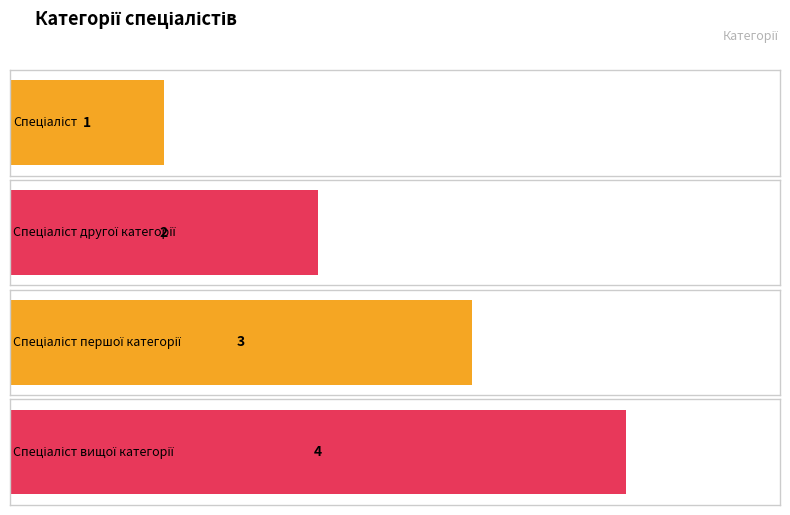

What is the label of the 1st bar from the left?

Спеціаліст